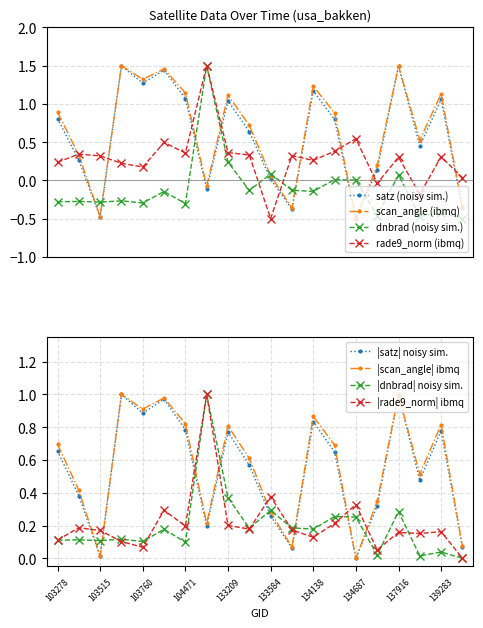

Is the value of |dnbrad| noisy sim. at 103760 greater than the value of |scan_angle| ibmq at 134138?

No